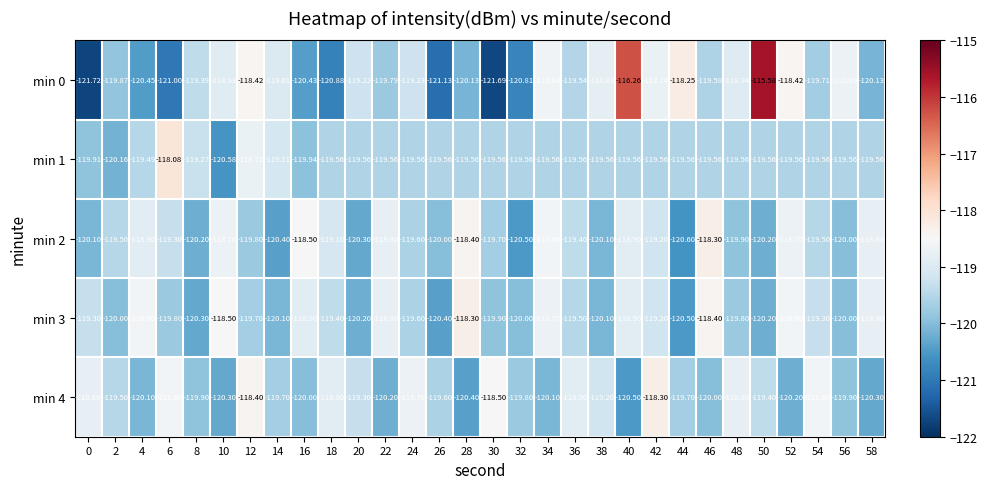

How many data points does each series have?

30